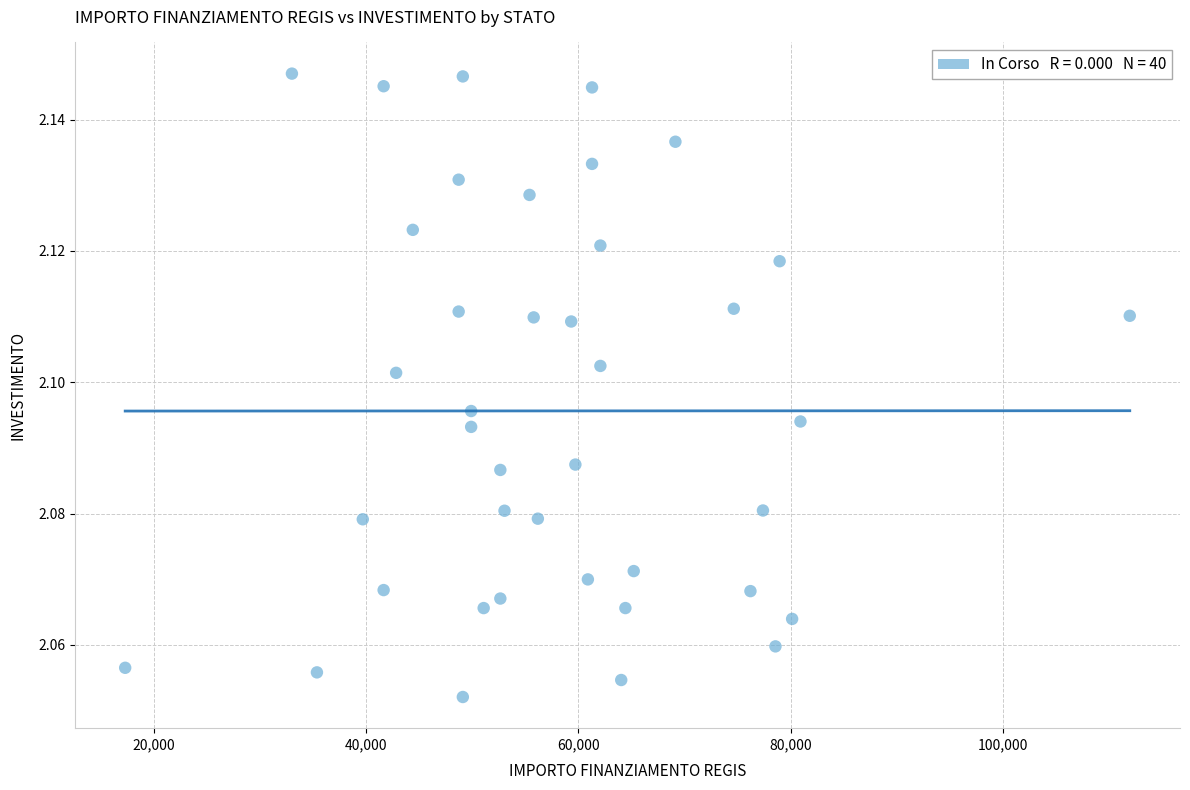

What is the range of X values (max minus min)?

94665.7